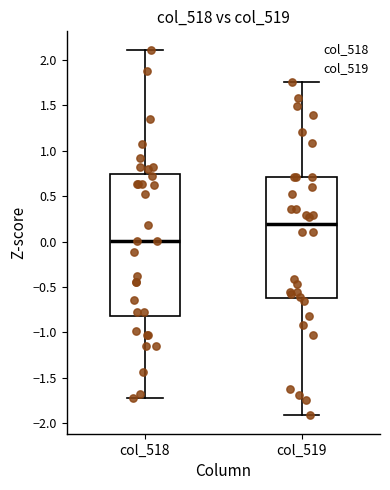

Reading left to right, transcribe this box plot: for each box, give where its median line is, the range the box spans, and where its two whiskers end, as read against the y-axis. The values are not printed on the chart, so give them approximately, as read against the axis.

col_518: median 0.00, box -0.80 to 0.75, whiskers -1.70 to 2.10
col_519: median 0.20, box -0.60 to 0.70, whiskers -1.90 to 1.75